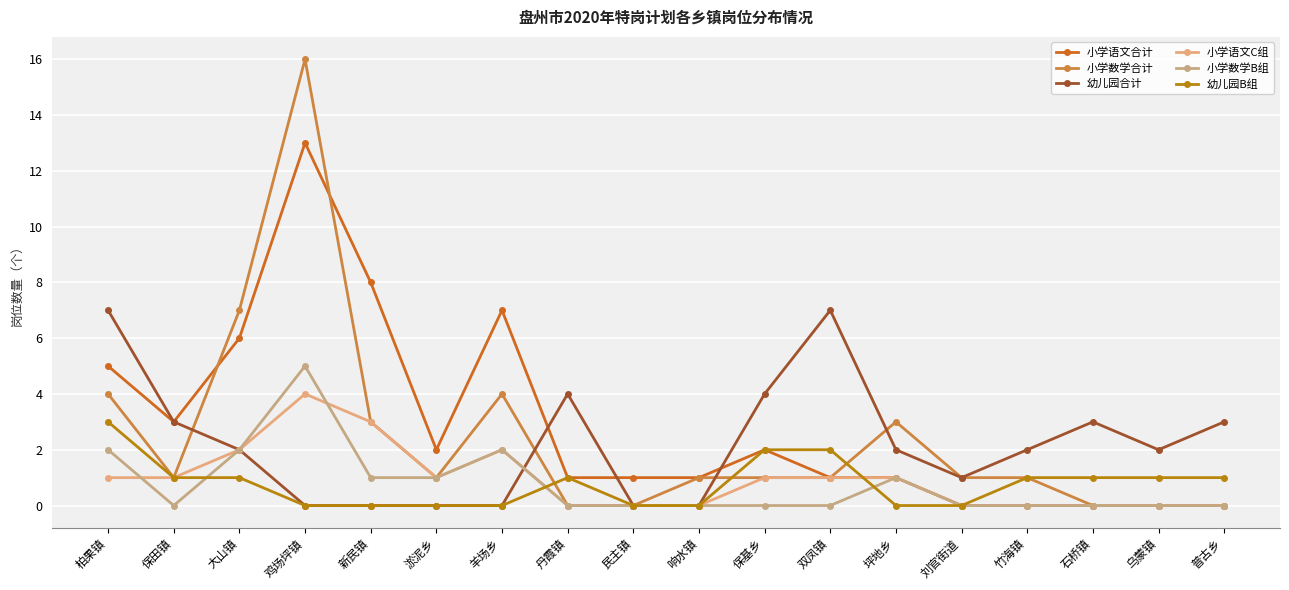

How many interior local peaks does the 幼儿园合计 series have?

3